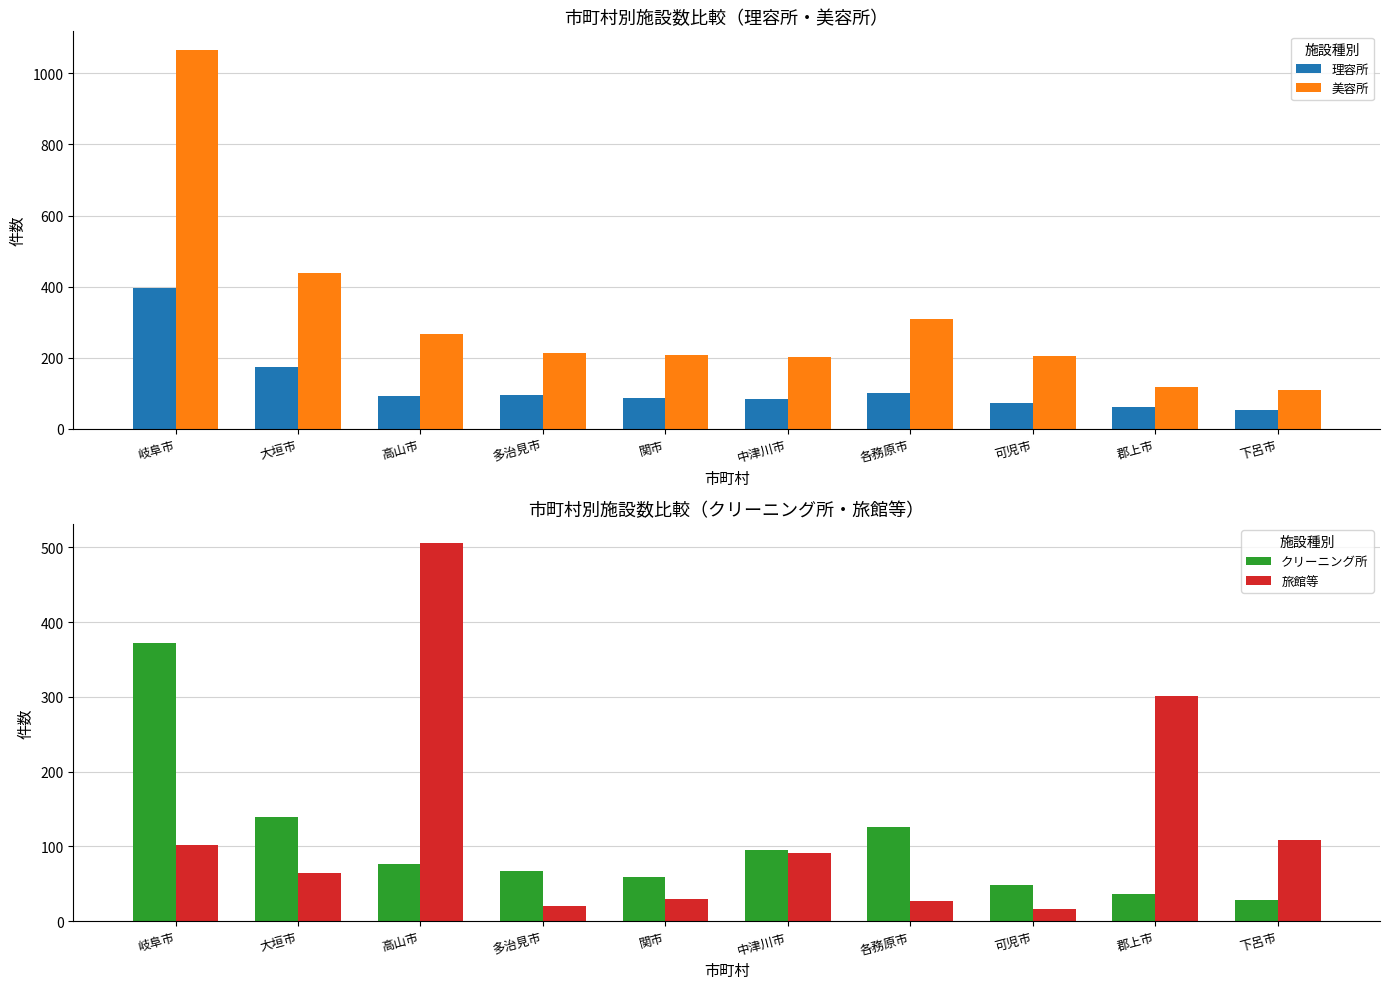

What position from the left is 大垣市?

2